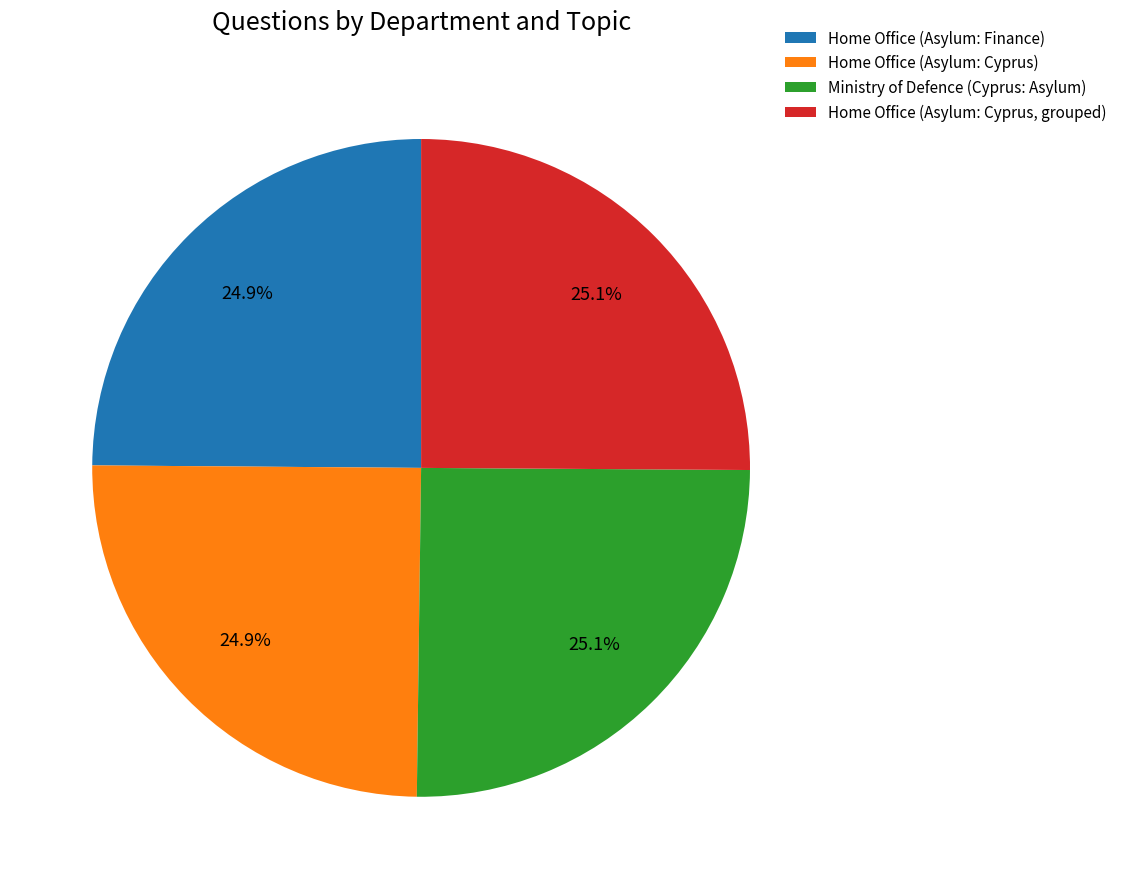

What is the ratio of the value at Home Office (Asylum: Cyprus) to the value at Home Office (Asylum: Finance)?

1.0